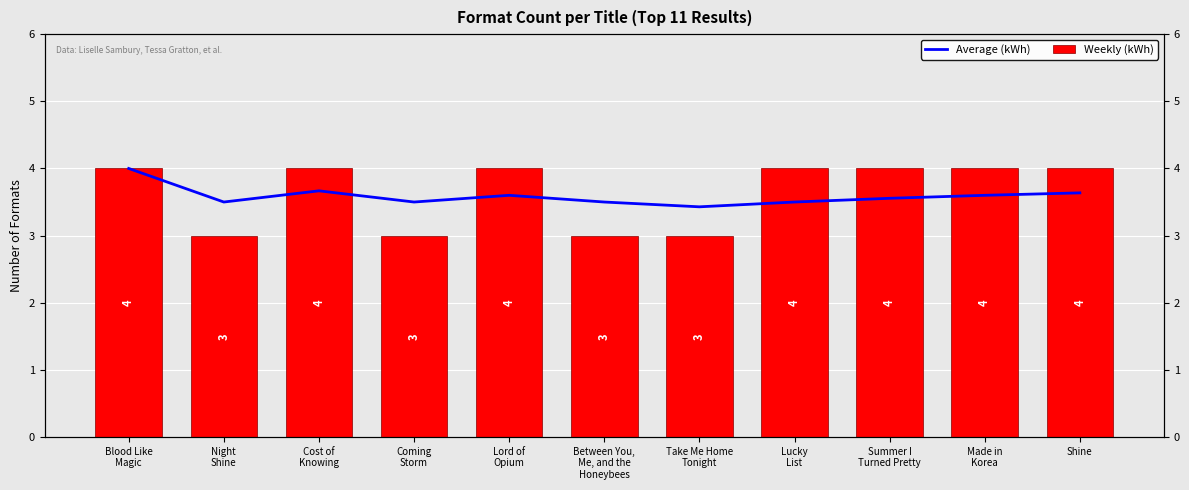

How many values in the Weekly (kWh) series are below 4?

4